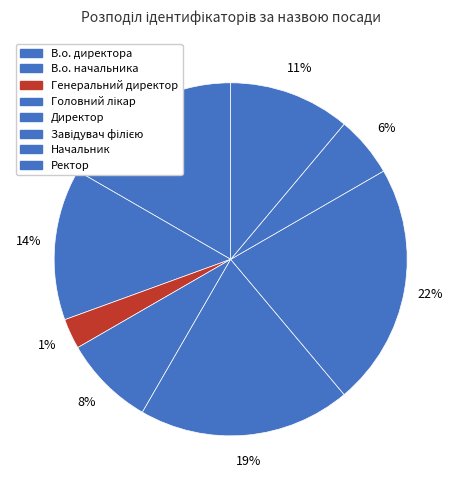

To the nearest percent, what is the average slice percentage?

12%